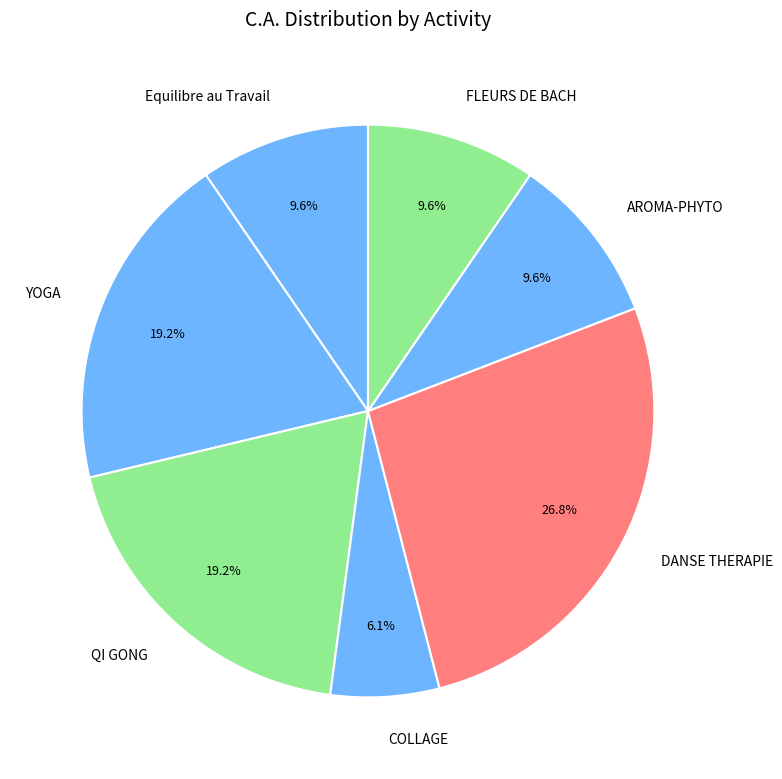

To the nearest percent, what is the combined percentage of Equilibre au Travail and YOGA?

29%